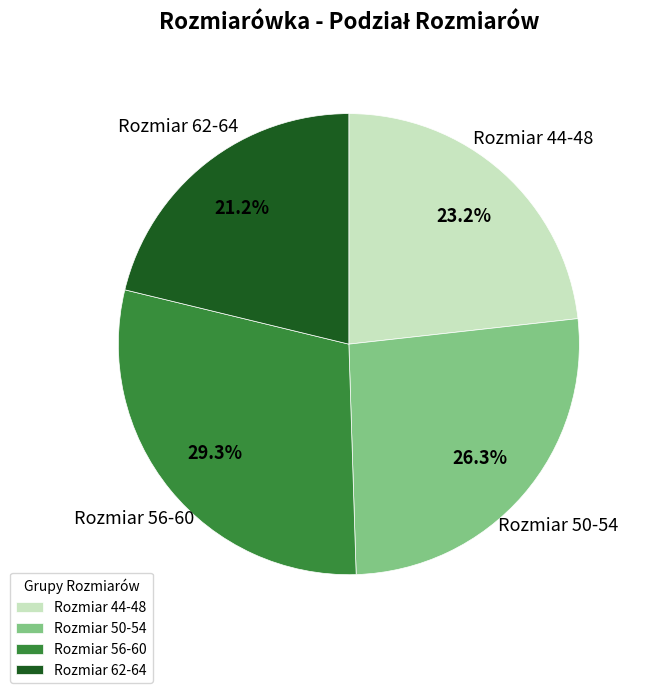

What is the smallest slice in the pie chart?

Rozmiar 62-64